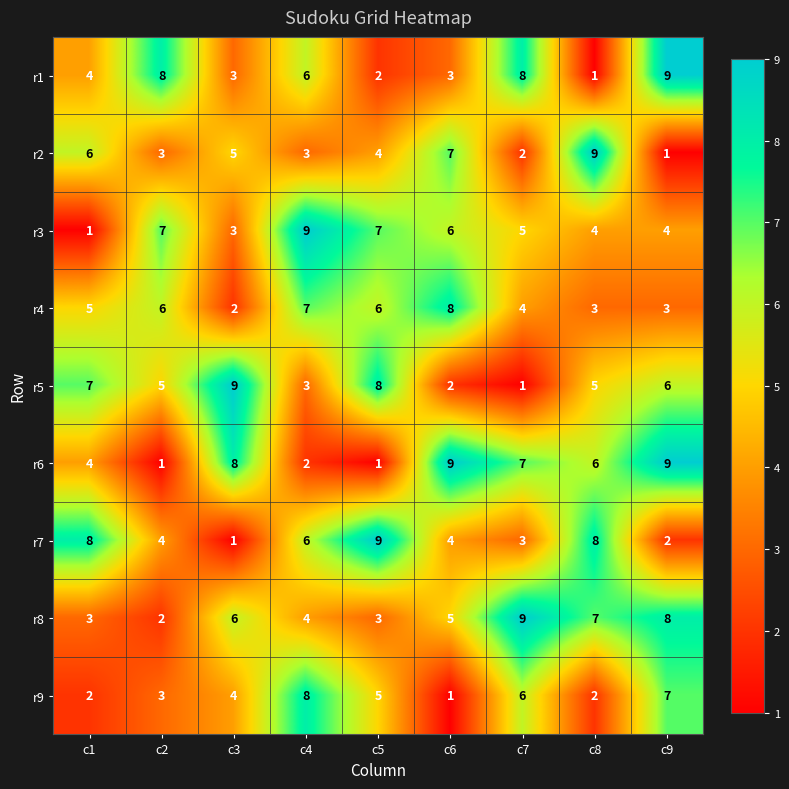

Rank the series at c7 from highest to lowest value.

r8, r1, r6, r9, r3, r4, r7, r2, r5